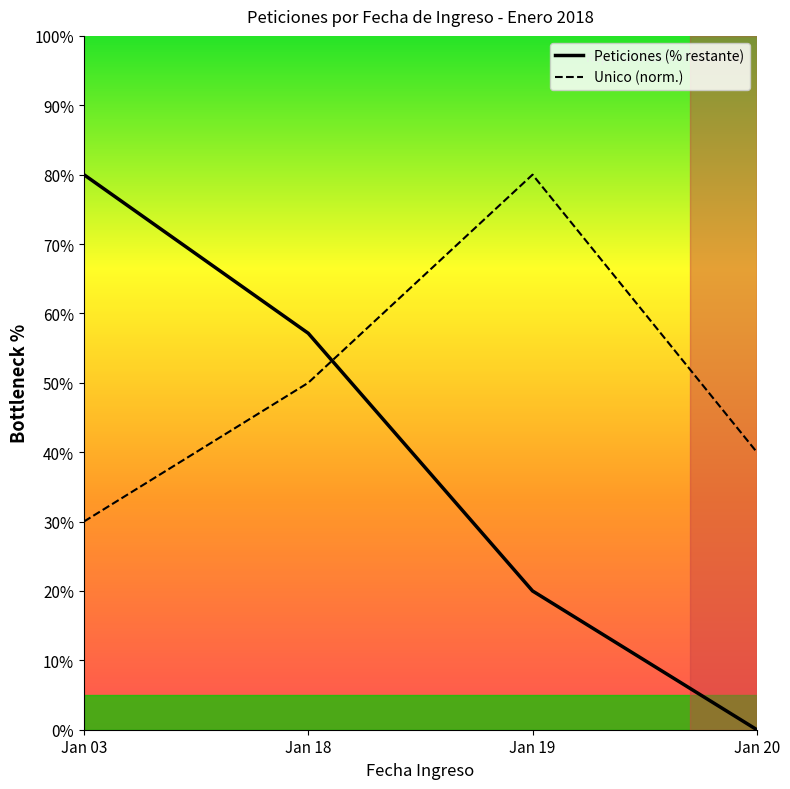

Does the chart display data point markers on the line(s)?

No